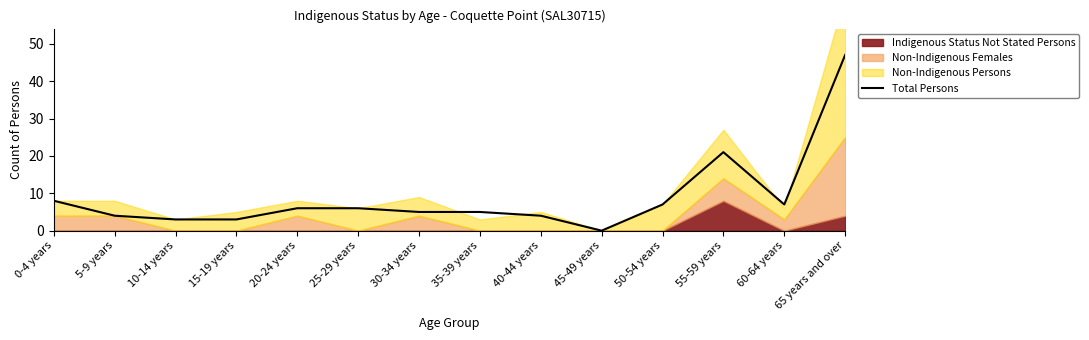

Count the number of values greater than 6.

5